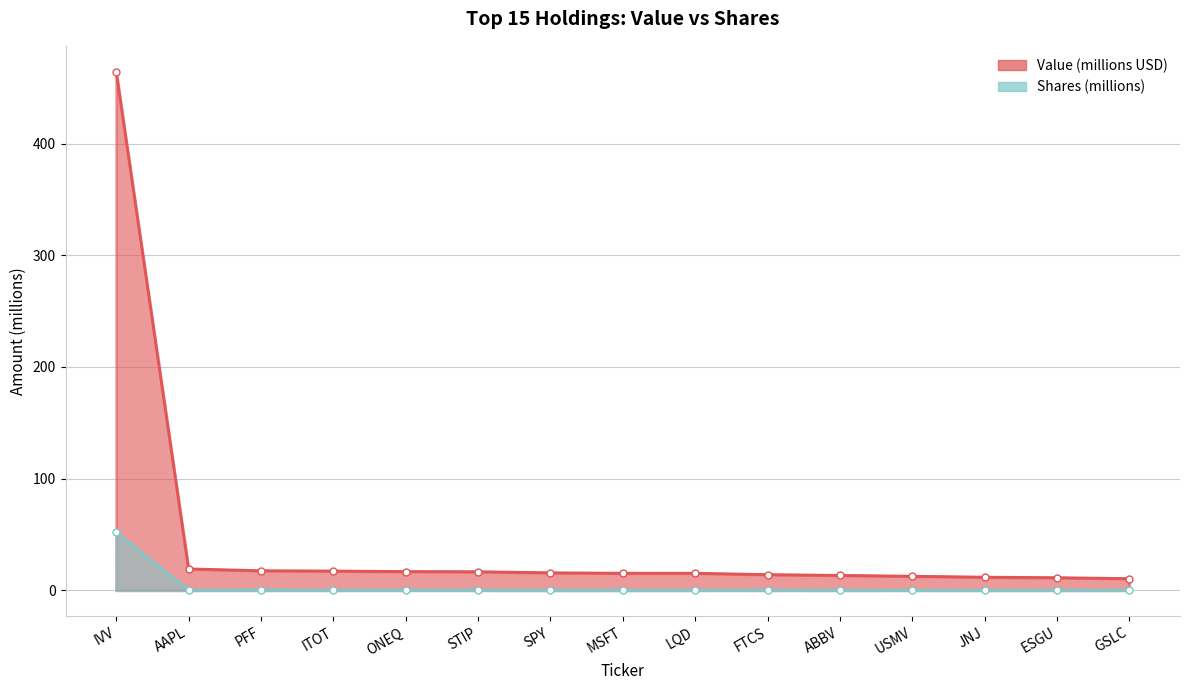

How many lines are shown in the chart?

2